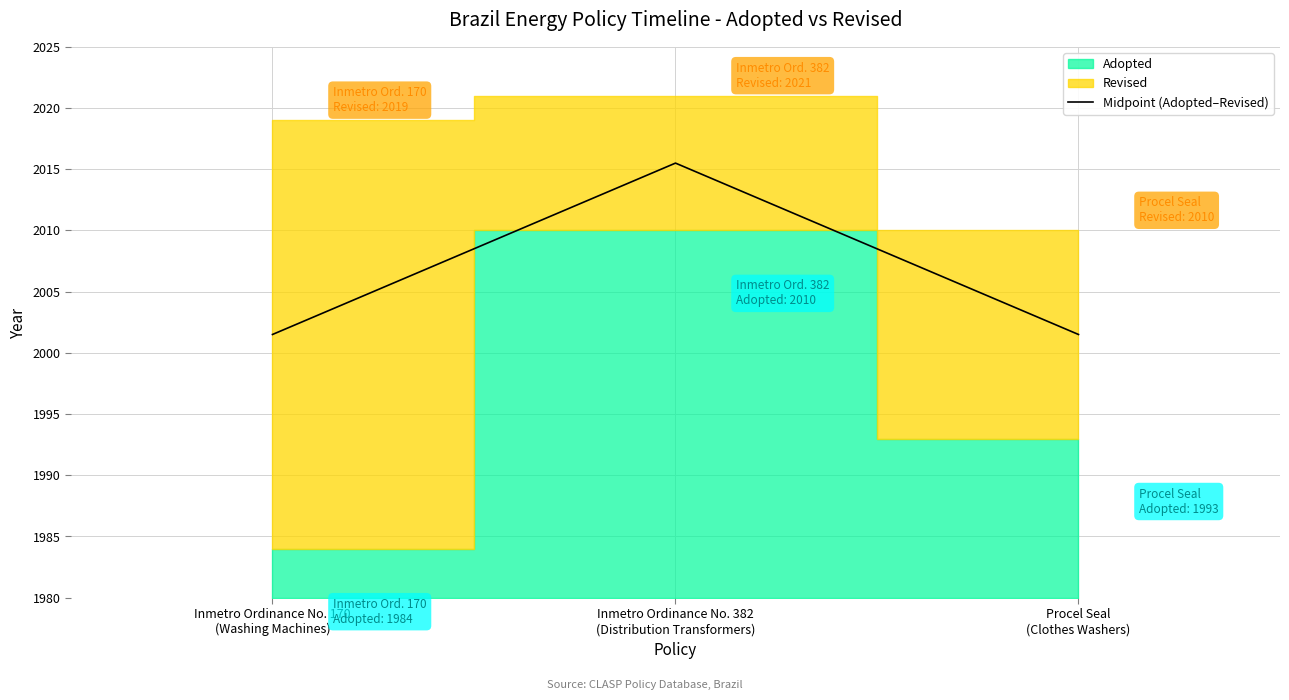

Reading left to right, what are all the values shown in this chart?

2001.5	2015.5	2001.5